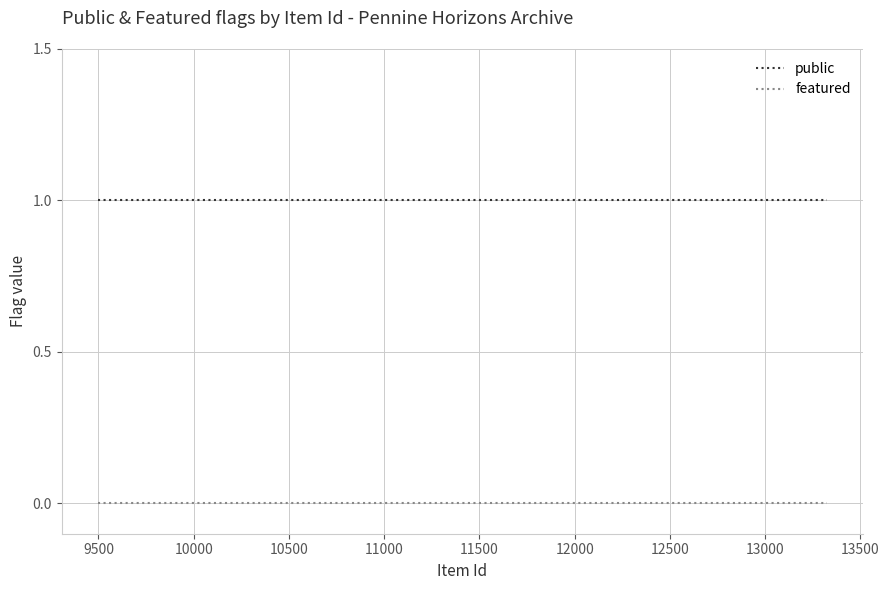

Rank the series by their maximum value, from lowest to highest.

featured, public